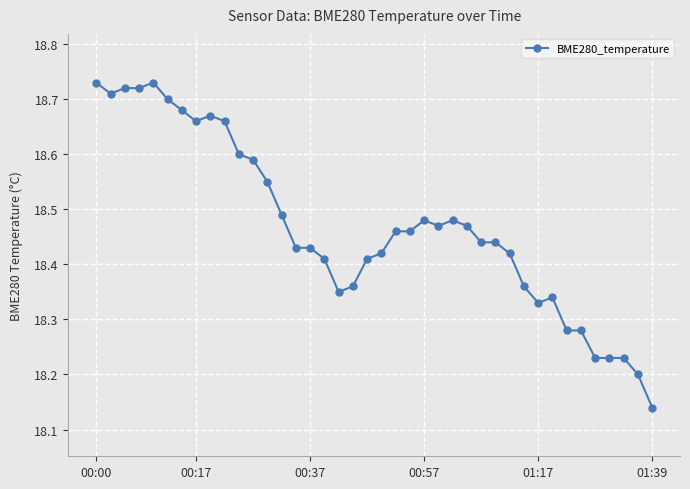

True or false: there are more than 2 points higher than both neighbors.

True